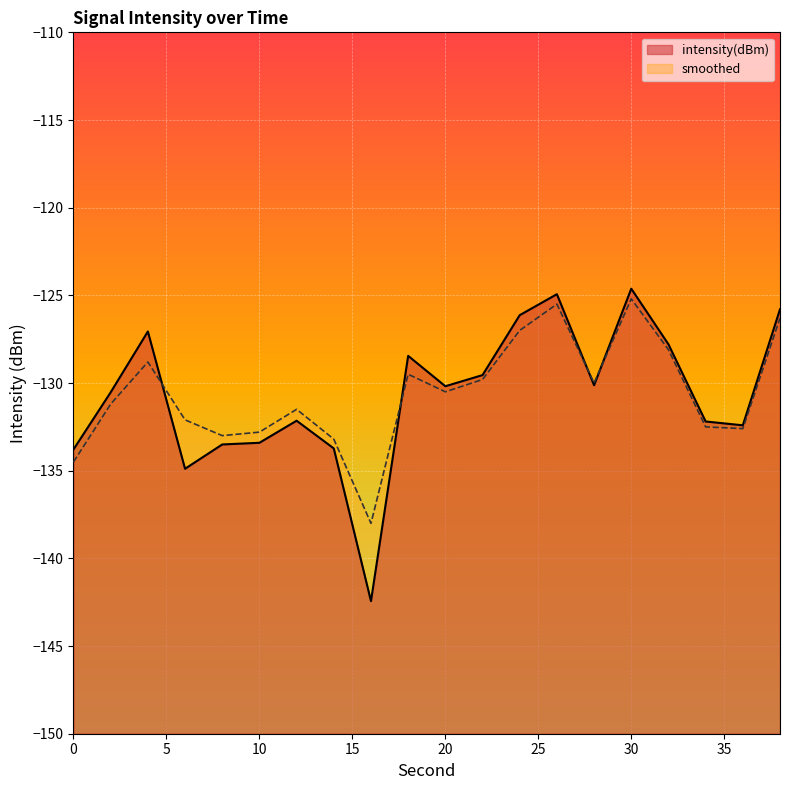

At how many categories does at least one series exceed -128?

6